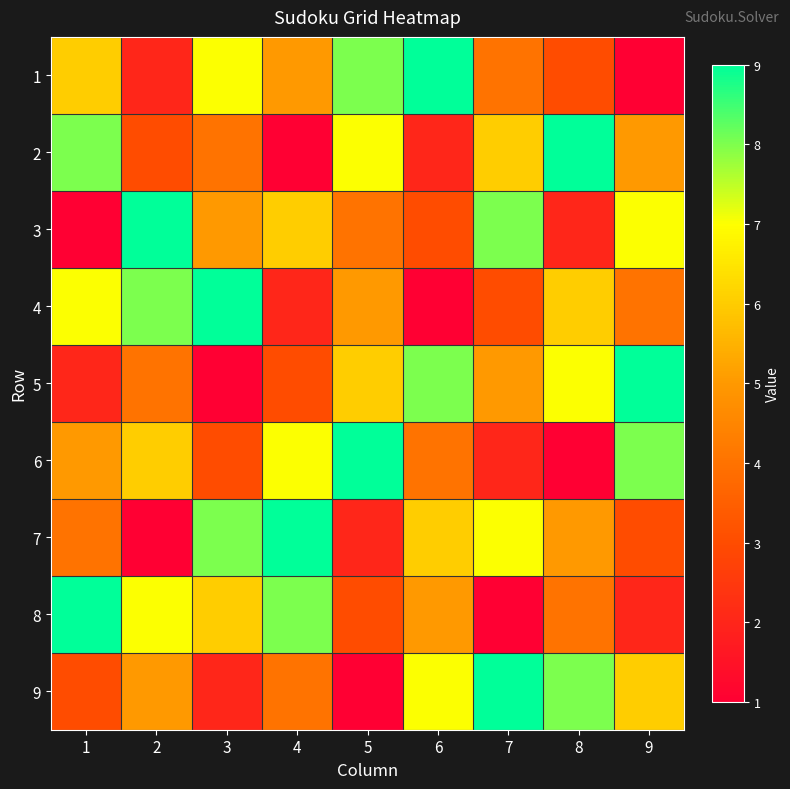

Reading left to right, list all the values displayed in this chart.

1: 1=6	2=2	3=7	4=5	5=8	6=9	7=4	8=3	9=1
2: 1=8	2=3	3=4	4=1	5=7	6=2	7=6	8=9	9=5
3: 1=1	2=9	3=5	4=6	5=4	6=3	7=8	8=2	9=7
4: 1=7	2=8	3=9	4=2	5=5	6=1	7=3	8=6	9=4
5: 1=2	2=4	3=1	4=3	5=6	6=8	7=5	8=7	9=9
6: 1=5	2=6	3=3	4=7	5=9	6=4	7=2	8=1	9=8
7: 1=4	2=1	3=8	4=9	5=2	6=6	7=7	8=5	9=3
8: 1=9	2=7	3=6	4=8	5=3	6=5	7=1	8=4	9=2
9: 1=3	2=5	3=2	4=4	5=1	6=7	7=9	8=8	9=6